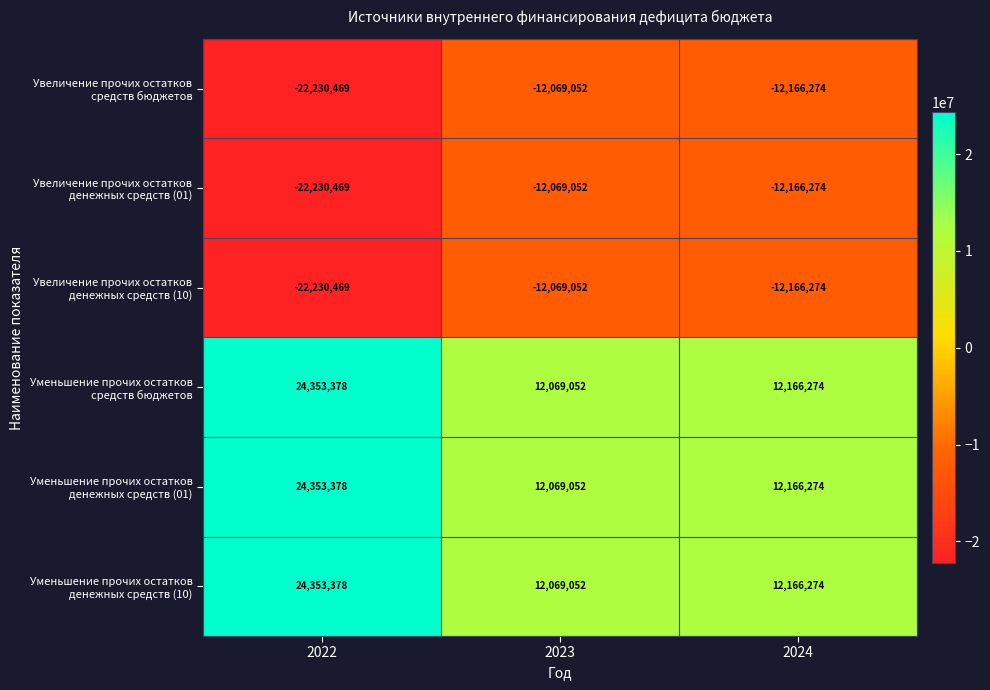

At which category is the sum across all series the highest?

2022